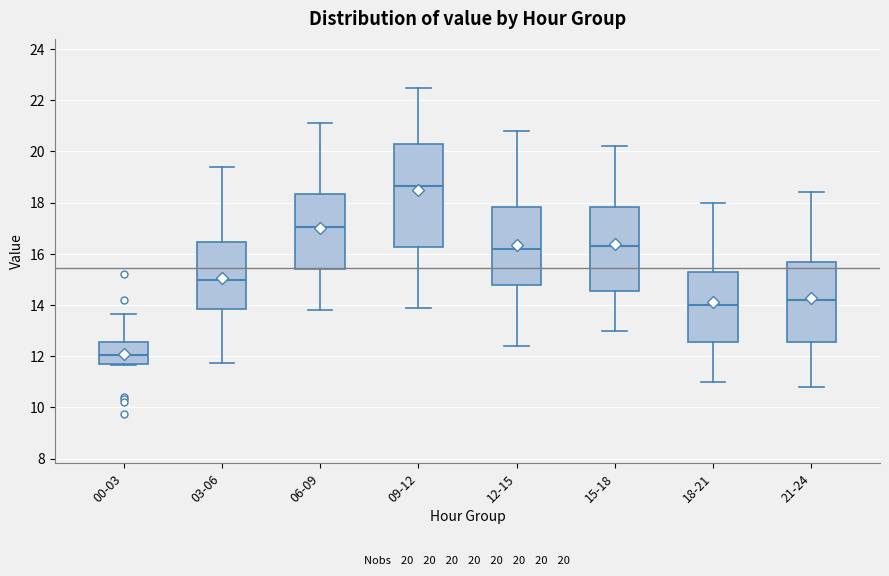

Which box has the highest median line?

09-12